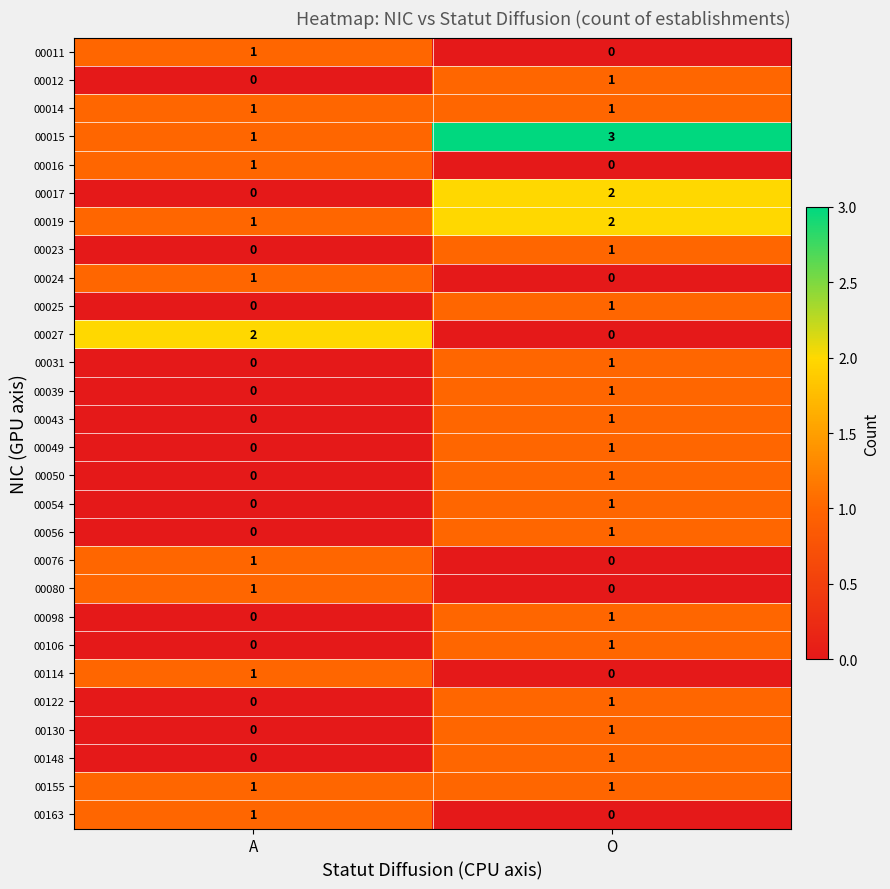

The 00050 series shows 1 at O. True or false?

True